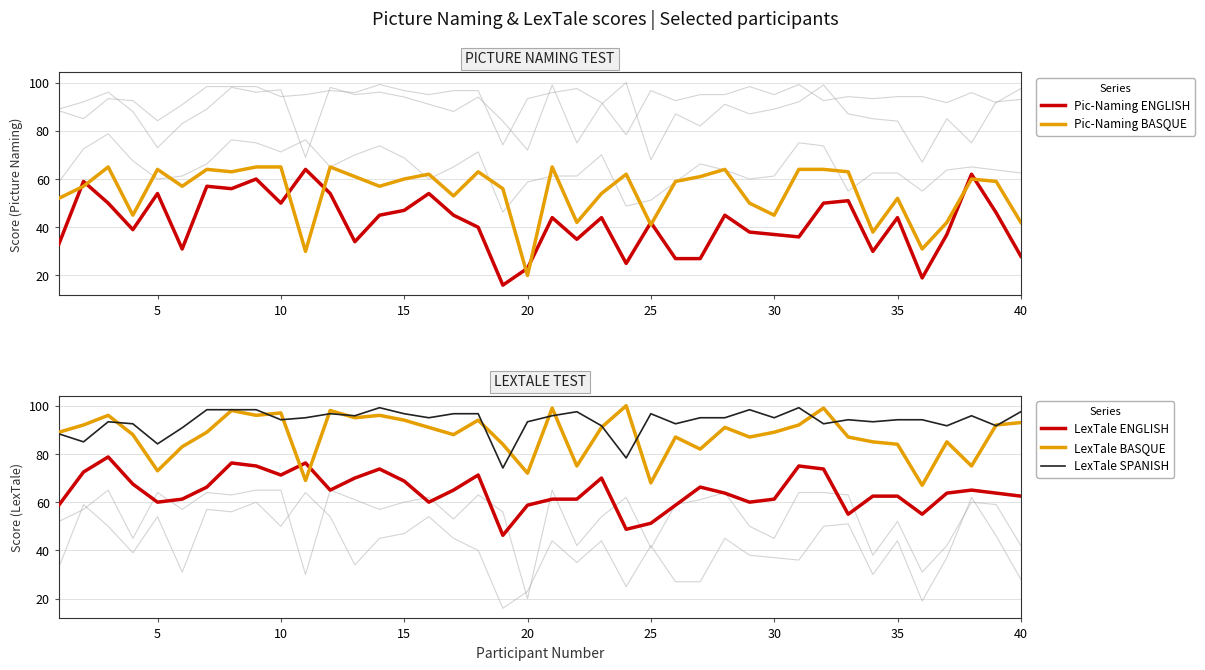

Rank the series by their maximum value, from highest to lowest.

LexTale BASQUE, LexTale SPANISH, LexTale ENGLISH, Pic-Naming BASQUE, Pic-Naming ENGLISH